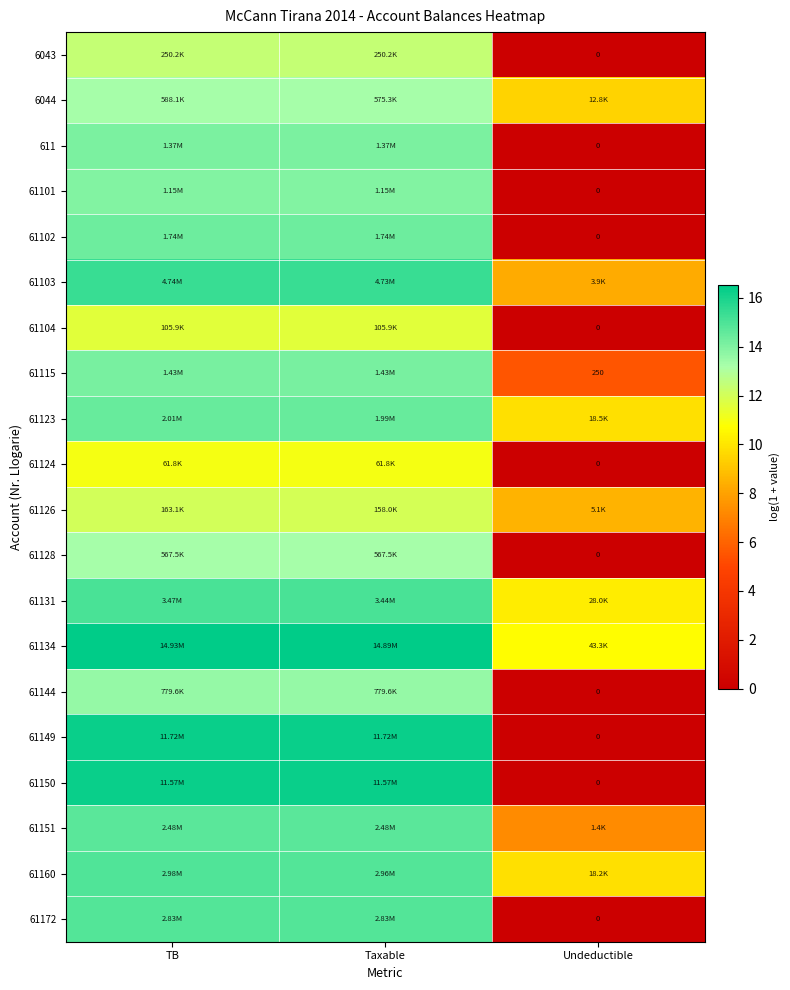

Rank the categories by 61128 value from highest to lowest.

TB, Taxable, Undeductible